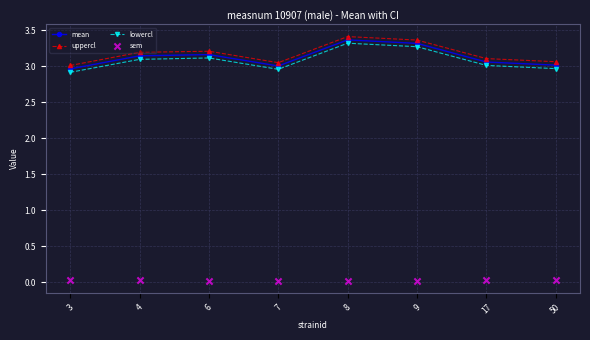

Which series contains the lowest Y value?

sem